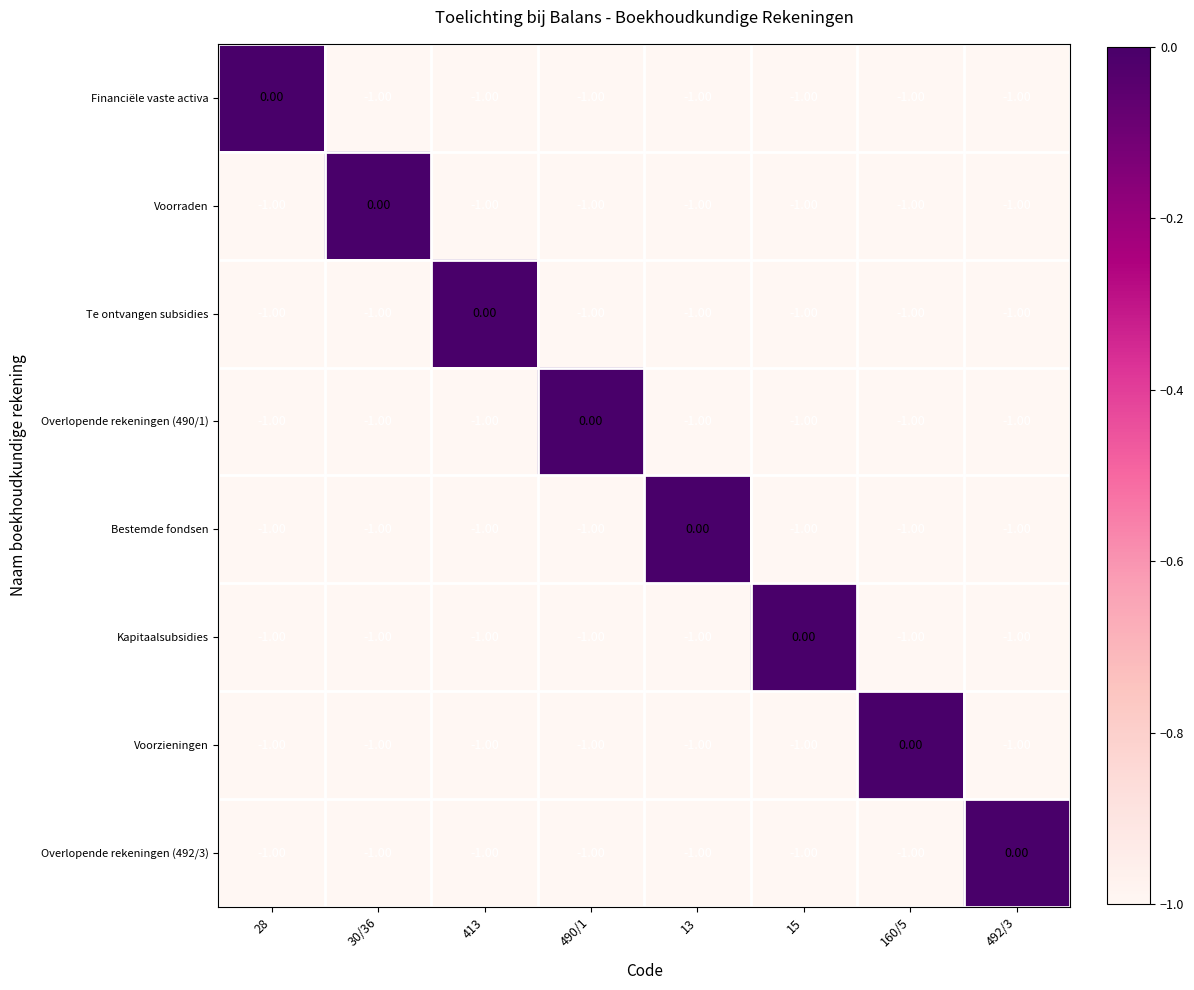

What is the total value across all series at 160/5?

-7